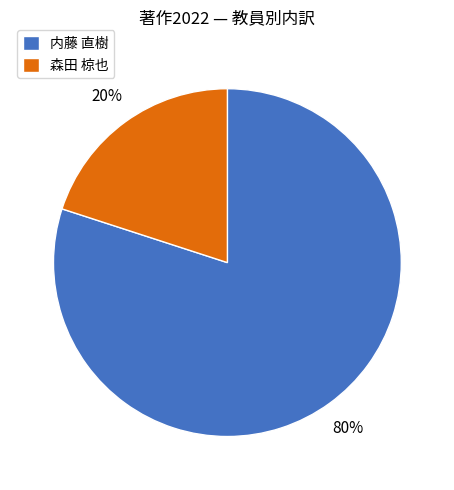

Is it true that 内藤 直樹 is 80% of the pie?

True